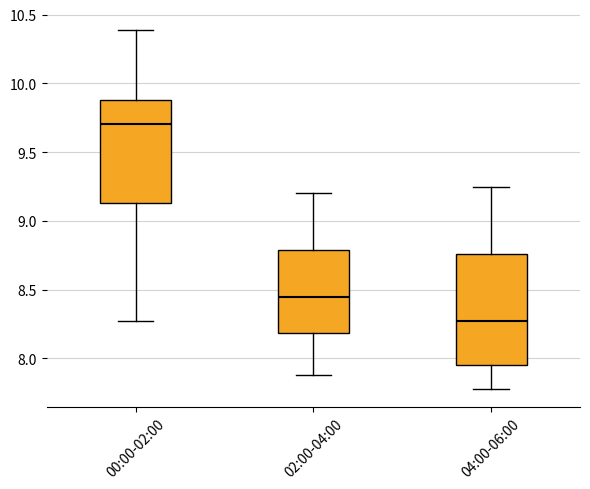

Which box has the lowest median line?

04:00-06:00